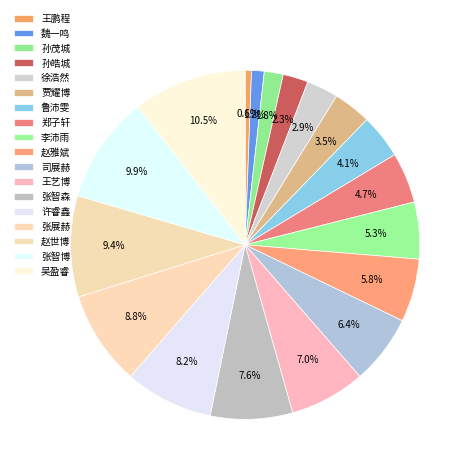

Approximately how many times larger is the value at 郑子轩 compared to 张智博?

0.5